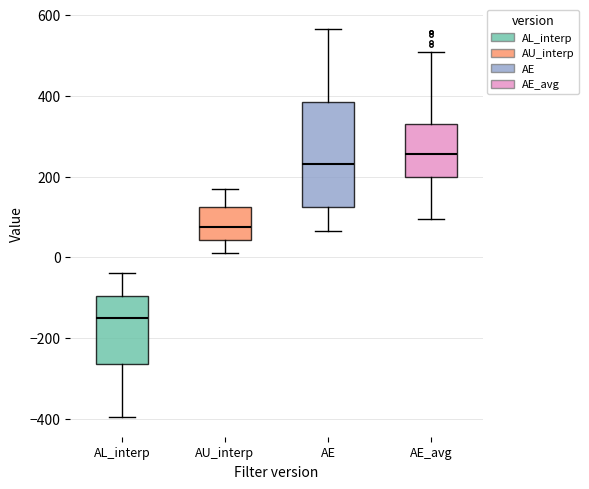

Which box's median line is the highest?

AE_avg